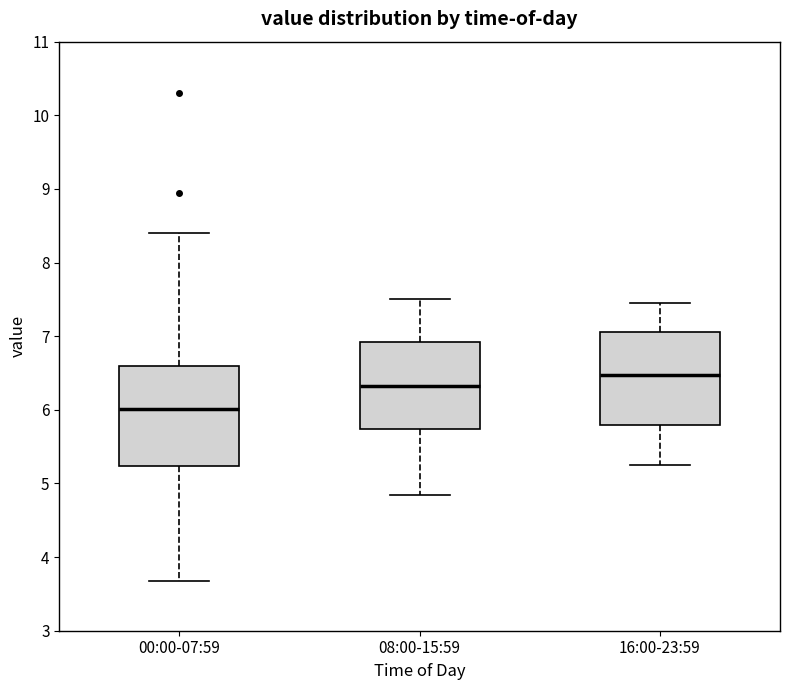

Reading left to right, read every box against the y-axis: the position of its median line, the range the box covers, and the ends of its whiskers. The values are not printed on the chart, so give them approximately, as read against the axis.

00:00-07:59: median 6.0, box 5.2 to 6.6, whiskers 3.7 to 8.4
08:00-15:59: median 6.3, box 5.7 to 6.9, whiskers 4.9 to 7.5
16:00-23:59: median 6.5, box 5.8 to 7.1, whiskers 5.3 to 7.5